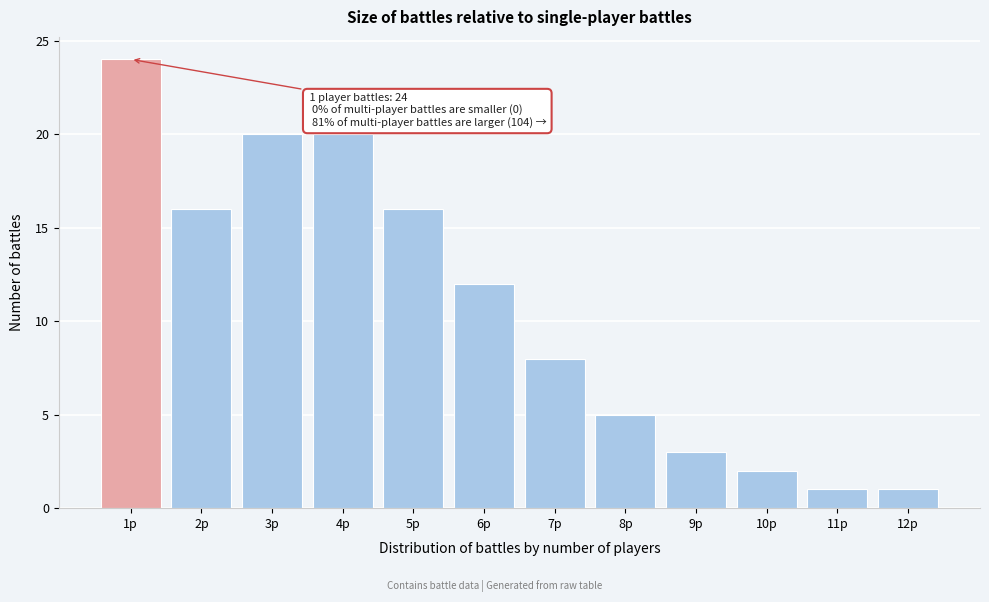

Reading right to left, what are all the values shown in this chart?

12p=1	11p=1	10p=2	9p=3	8p=5	7p=8	6p=12	5p=16	4p=20	3p=20	2p=16	1p=24